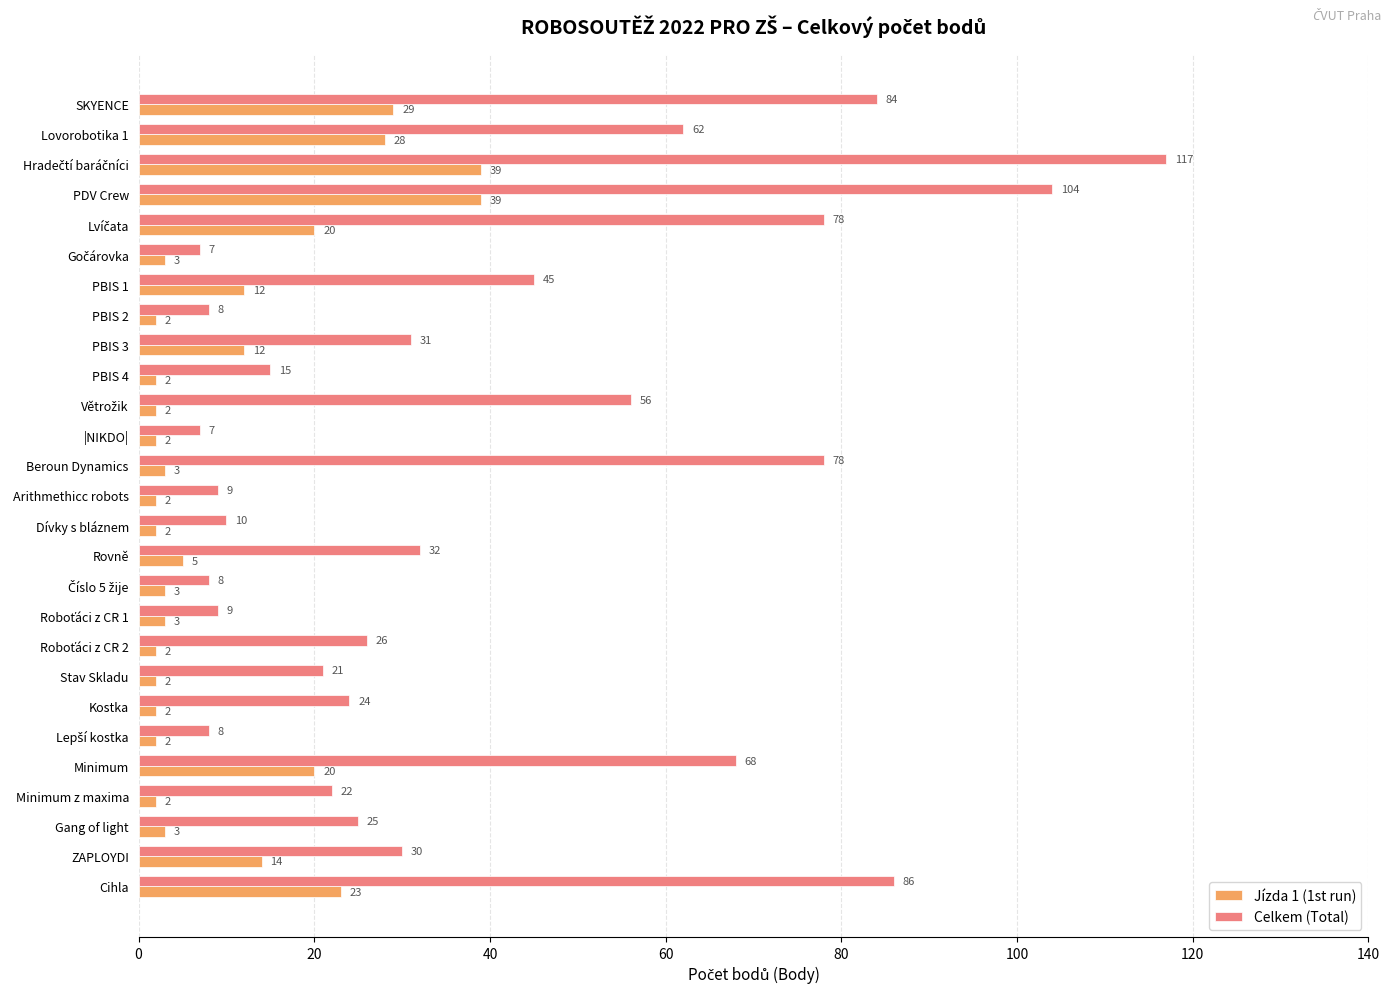

What is the smallest value displayed?

2